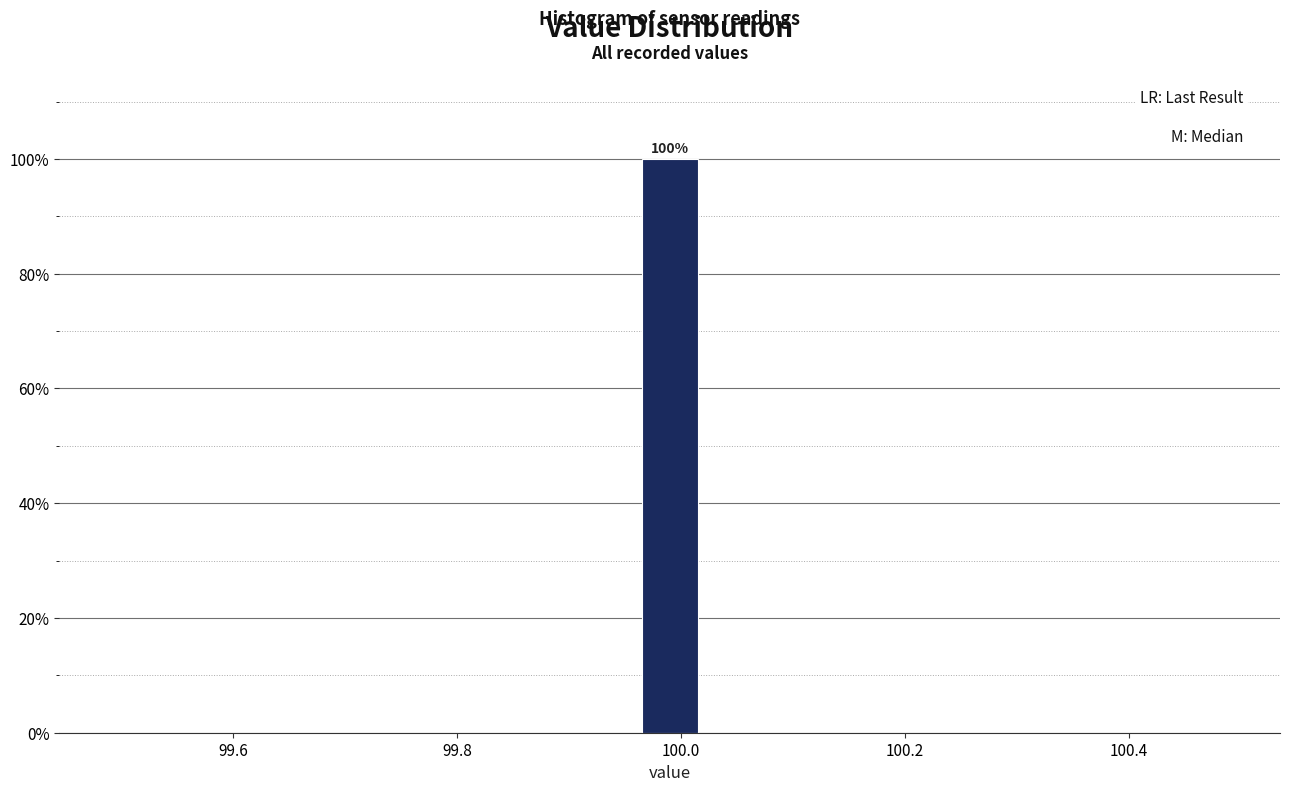

Around what value on the x-axis is the tallest bar? Give the approximate position of its centre, as read against the axis.

100.00